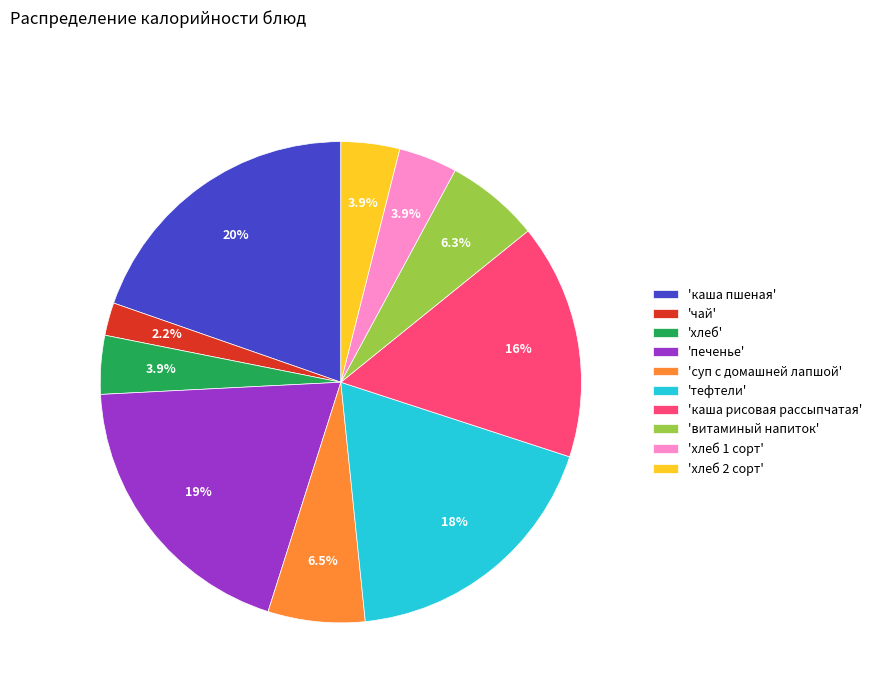

Does 'суп с домашней лапшой' represent more than half of the total?

No